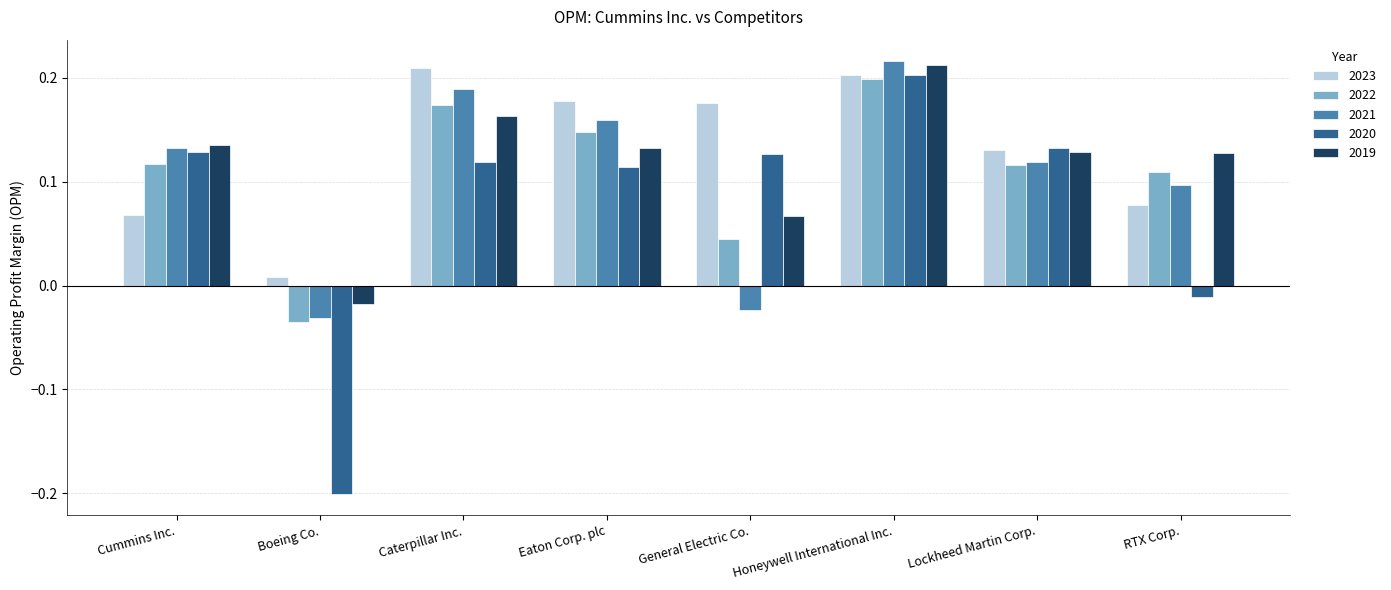

What is the sum of all 2020 values?

0.6